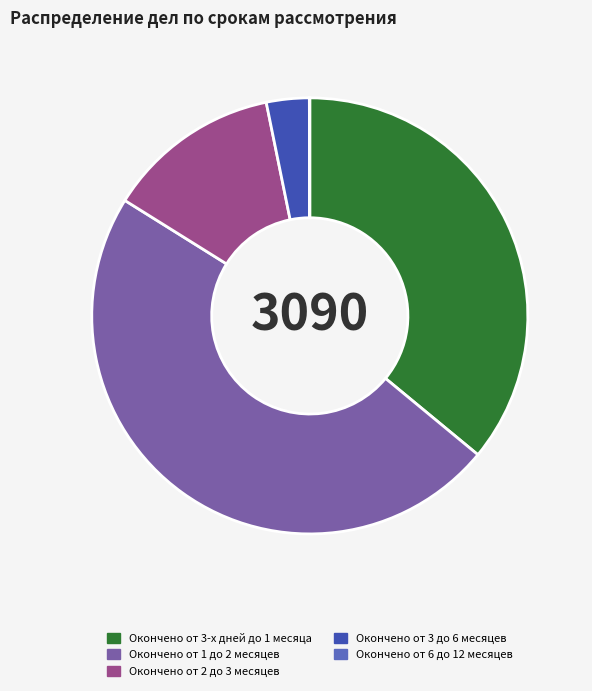

What is the ratio of the value at Окончено от 2 до 3 месяцев to the value at Окончено от 1 до 2 месяцев?

0.3